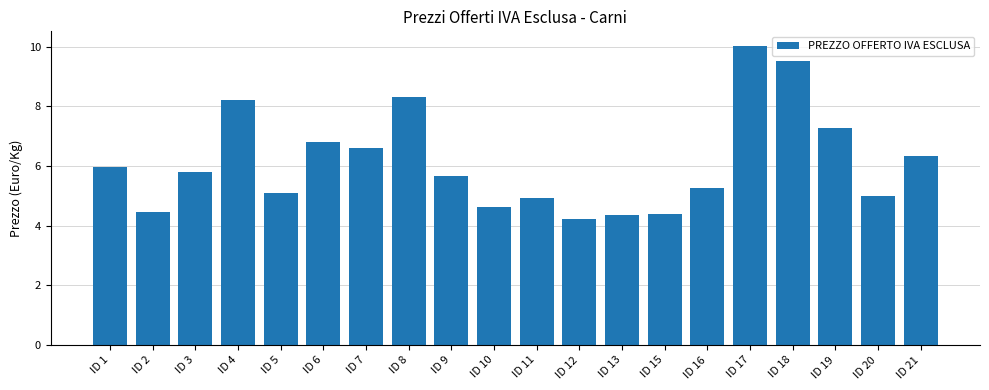

Approximately how many times larger is the value at ID 15 compared to ID 6?

0.6